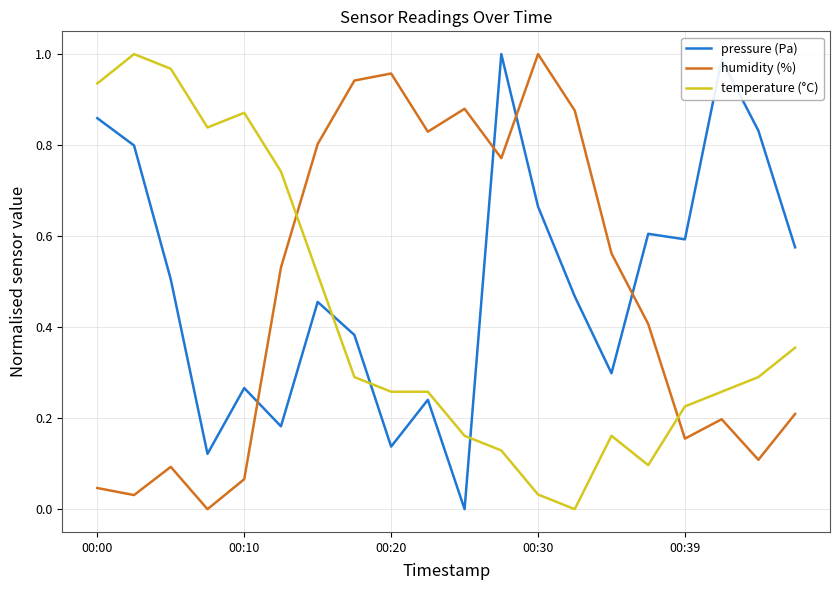

After their last crossing, which series has the higher values: pressure (Pa) or humidity (%)?

pressure (Pa)